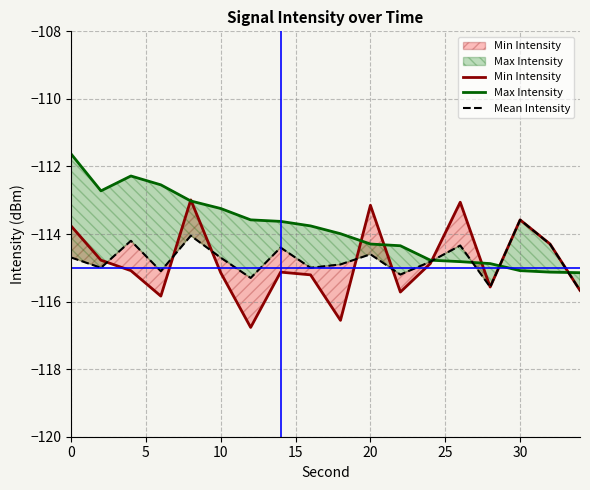

What is the difference between the maximum and minimum values in the Max Intensity series?

3.5